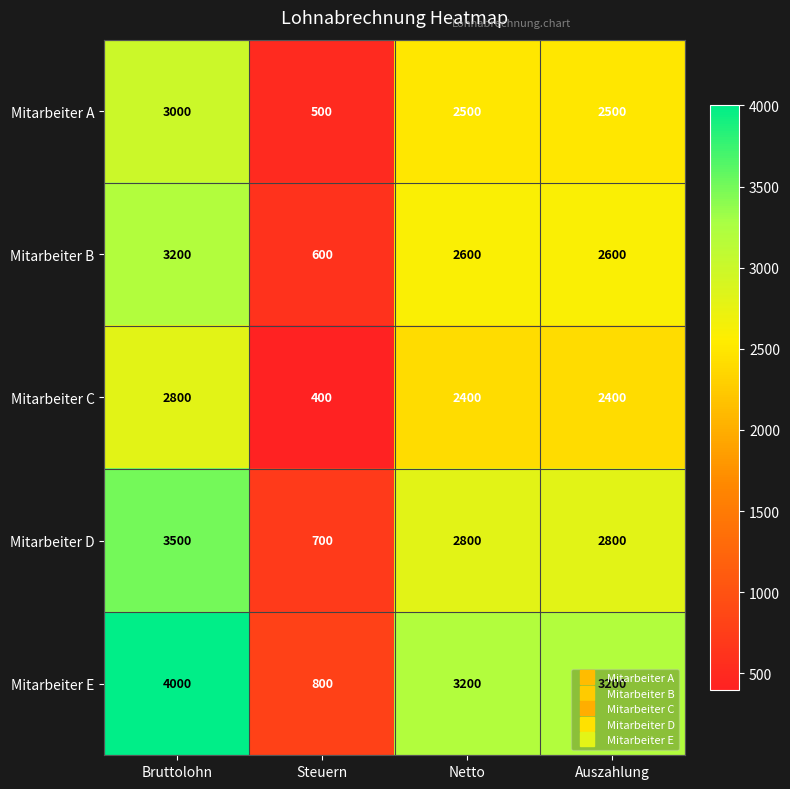

What value does the Mitarbeiter C series have at Steuern?

400